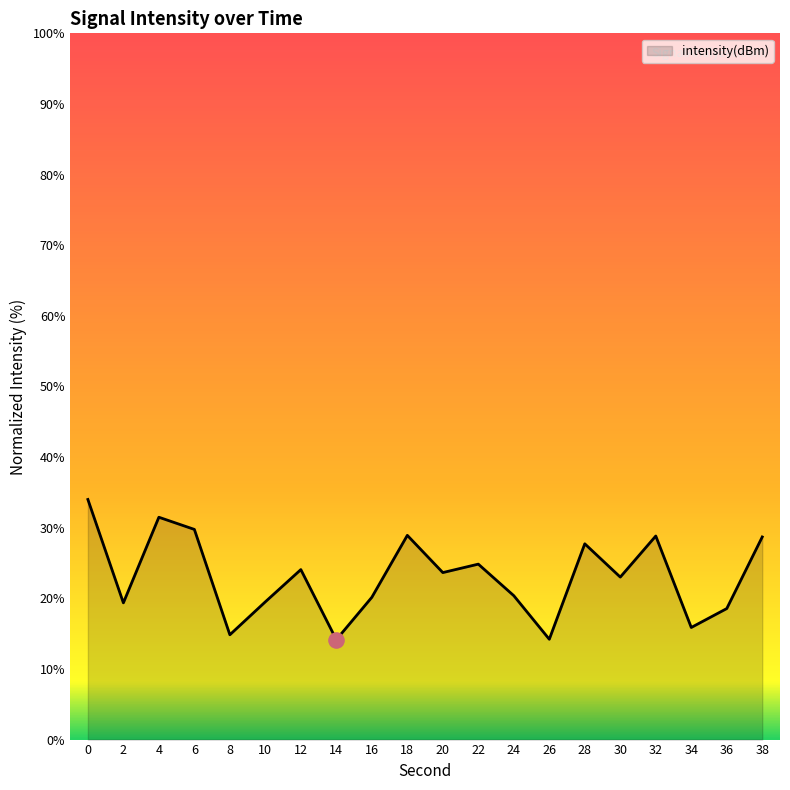

Approximately how many times larger is the value at 10 compared to 4?

0.6